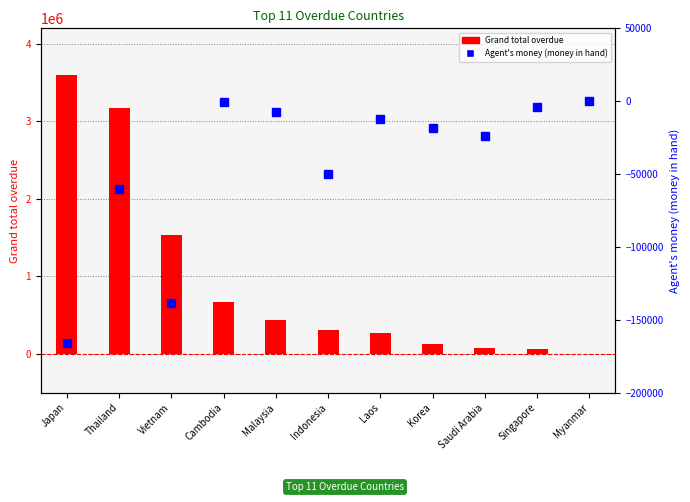

What is the total value across all series at Thailand?

3111427.1